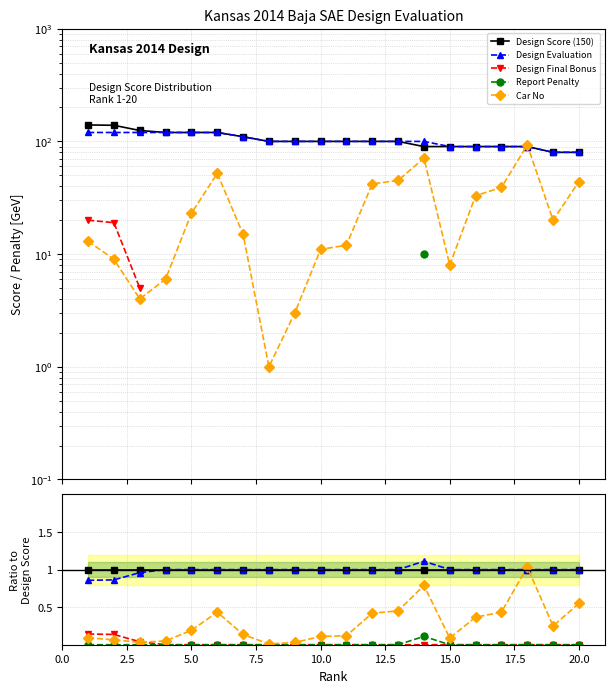

The value of Report Penalty at 12 is -0.1. True or false?

False